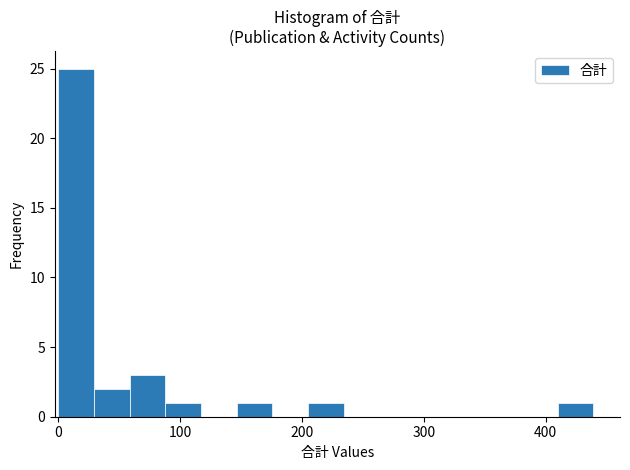

Read against the x-axis, roughly where is the centre of the tallest bar?

10